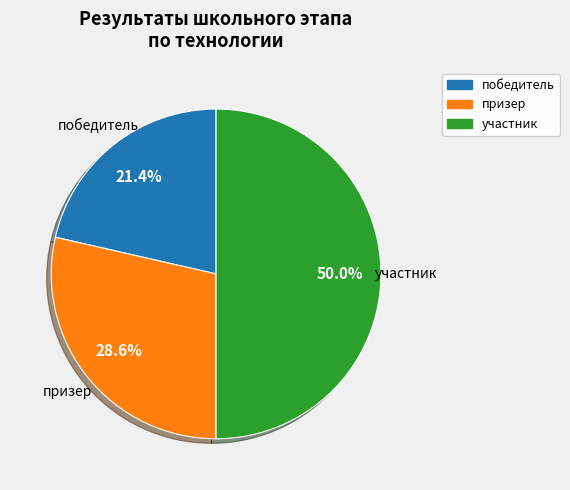

To the nearest percent, what is the average slice percentage?

33%